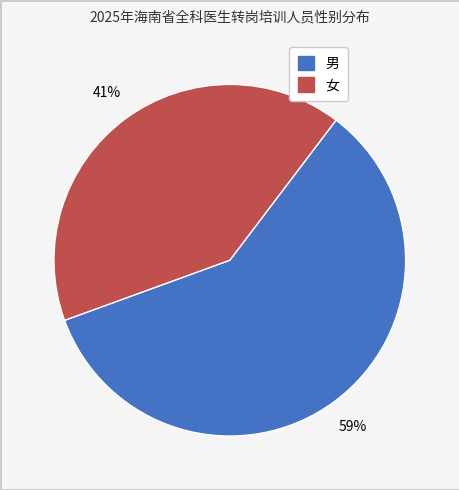

Is it true that 男 is 59% of the pie?

True